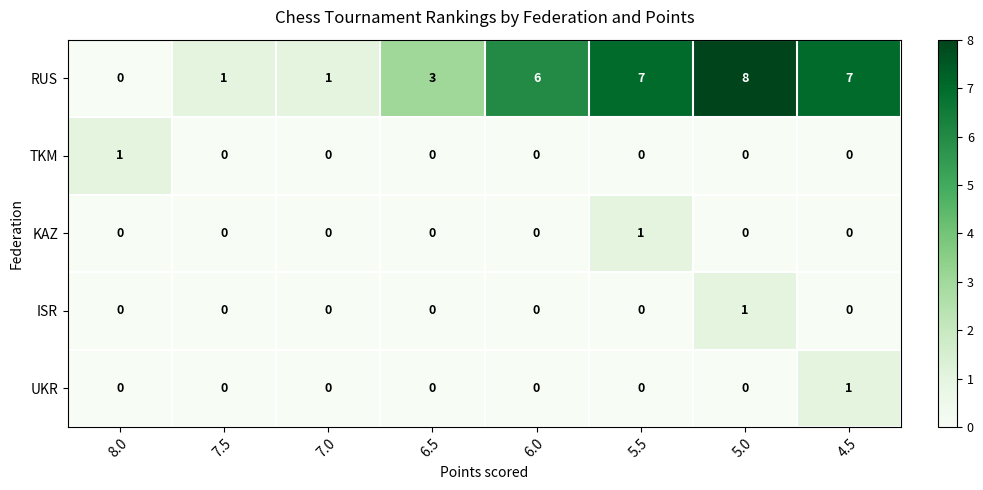

At which label does UKR reach its peak?

4.5